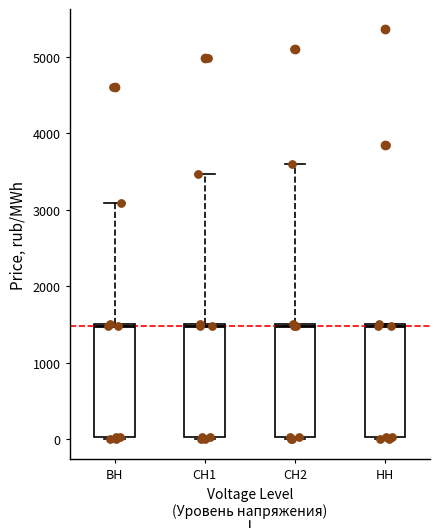

Reading left to right, read every box against the y-axis: the position of its median line, the range the box covers, and the ends of its whiskers. The values are not printed on the chart, so give them approximately, as read against the axis.

ВН: median 1500, box 0 to 1500, whiskers 0 to 3100
СН1: median 1500, box 0 to 1500, whiskers 0 to 3500
СН2: median 1500, box 0 to 1500, whiskers 0 to 3600
НН: median 1500, box 0 to 1500, whiskers 0 to 1500